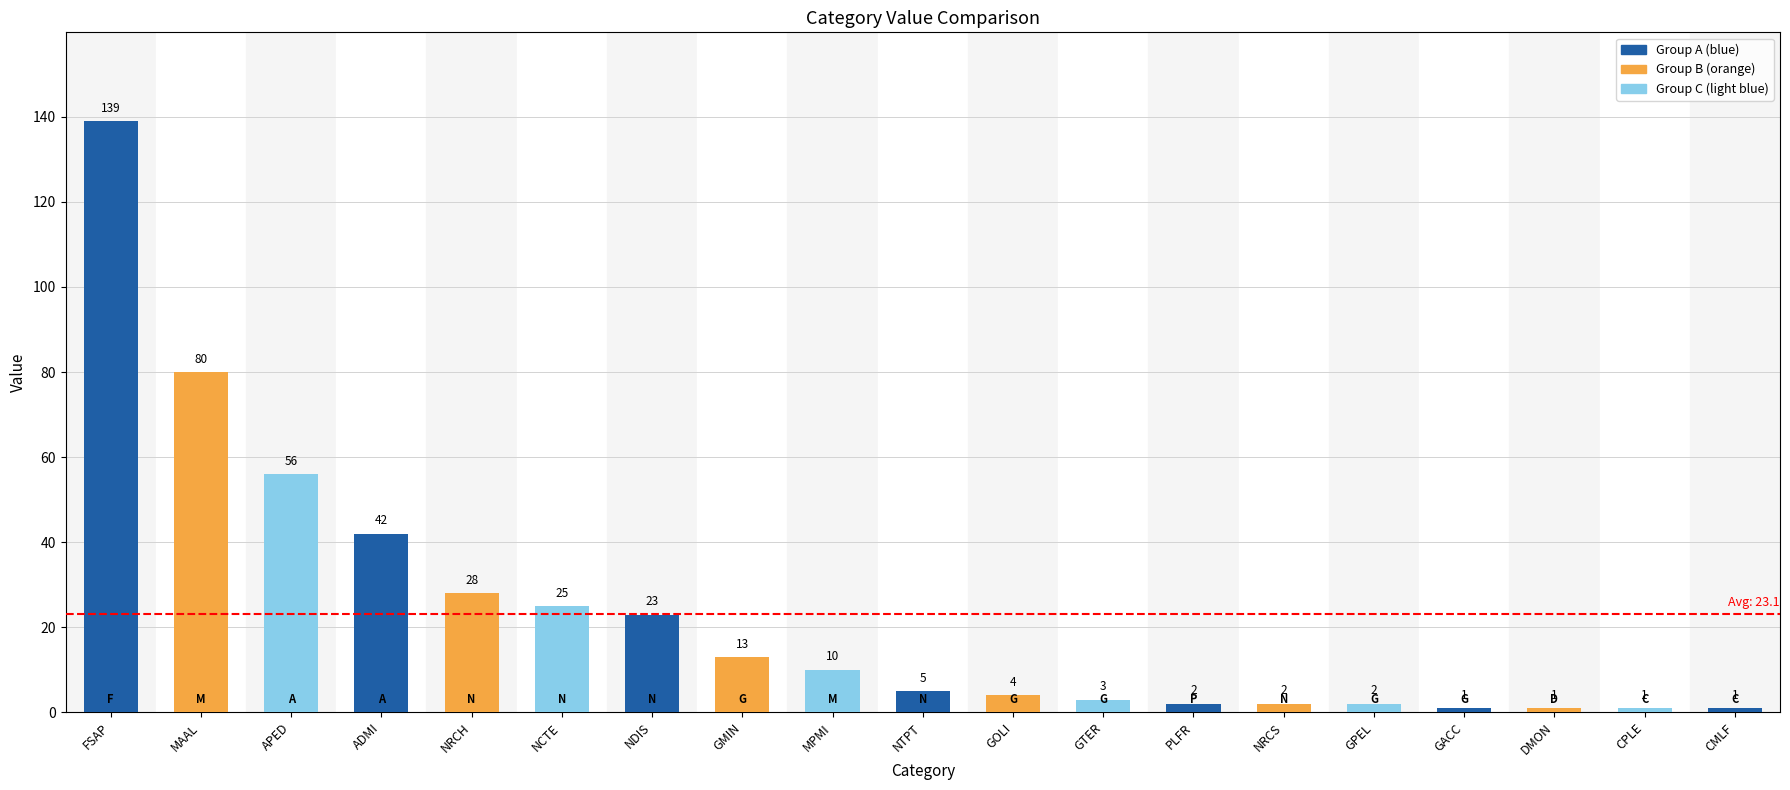

What is the sum of the values at NDIS and NTPT?

28